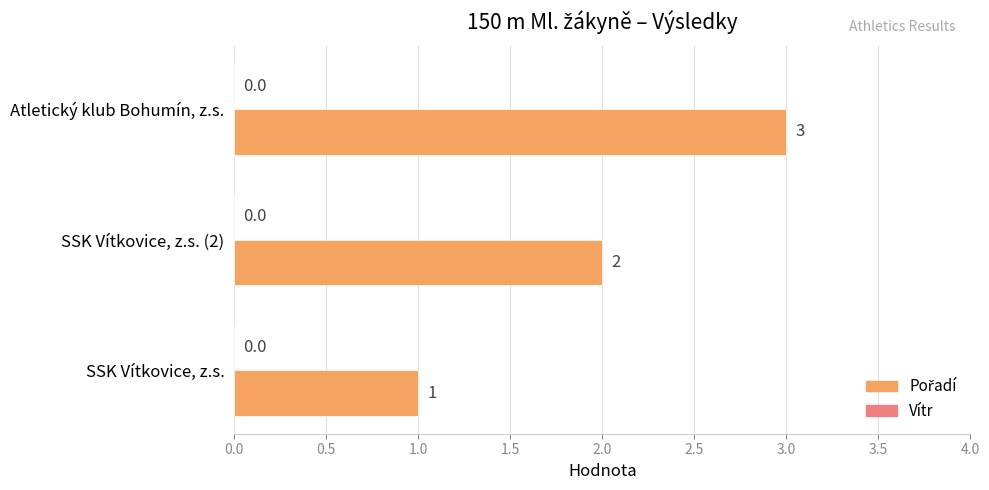

Rank the categories by value from lowest to highest.

SSK Vítkovice, z.s., SSK Vítkovice, z.s. (2), Atletický klub Bohumín, z.s.